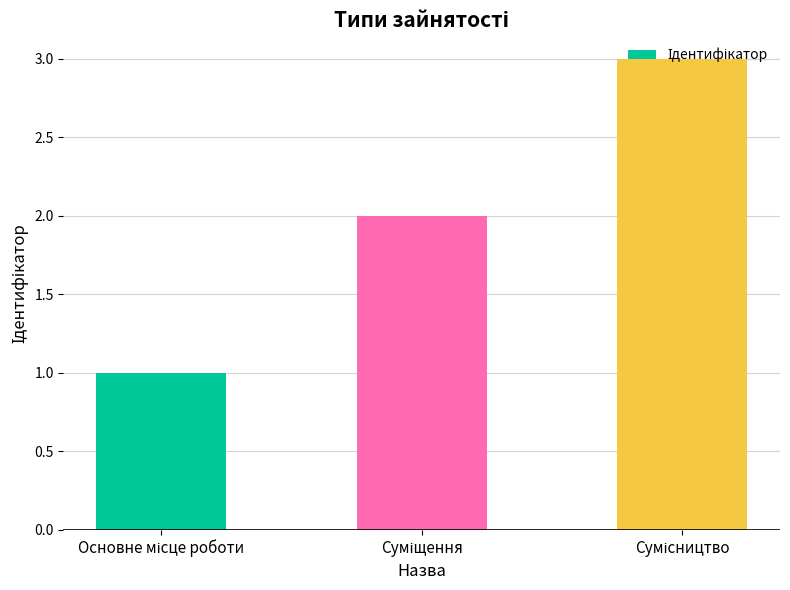

What is the difference between the maximum and minimum values?

2